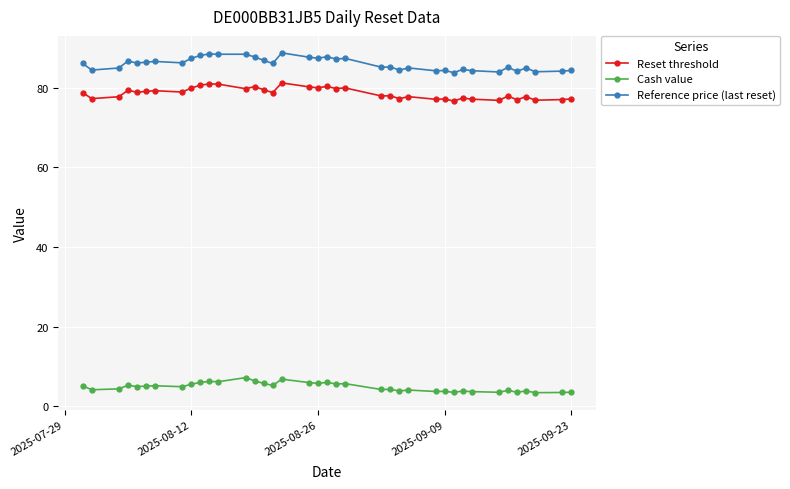

What is the value of the Cash value point at the 2nd from the left?

4.1